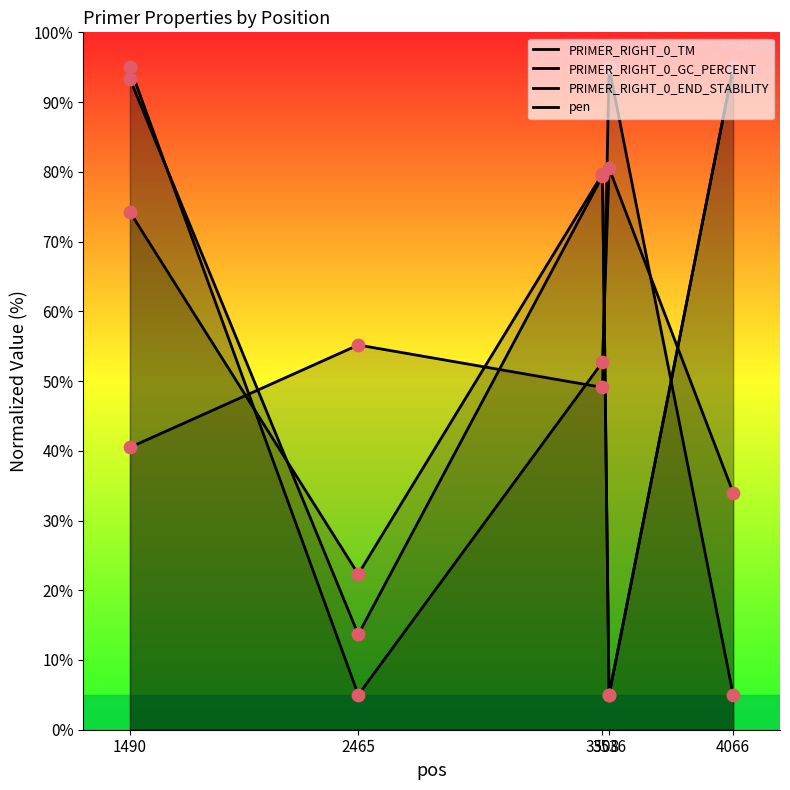

Which series contains the lowest Y value?

PRIMER_RIGHT_0_TM